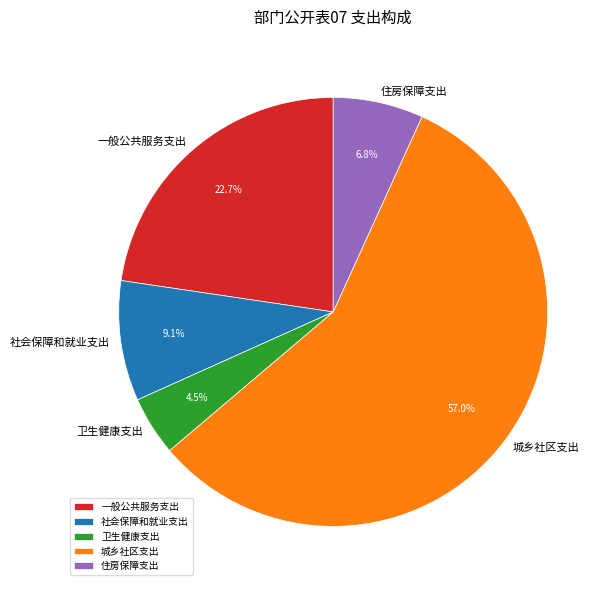

Combined, what portion of the pie is 住房保障支出 and 卫生健康支出?

11.3%